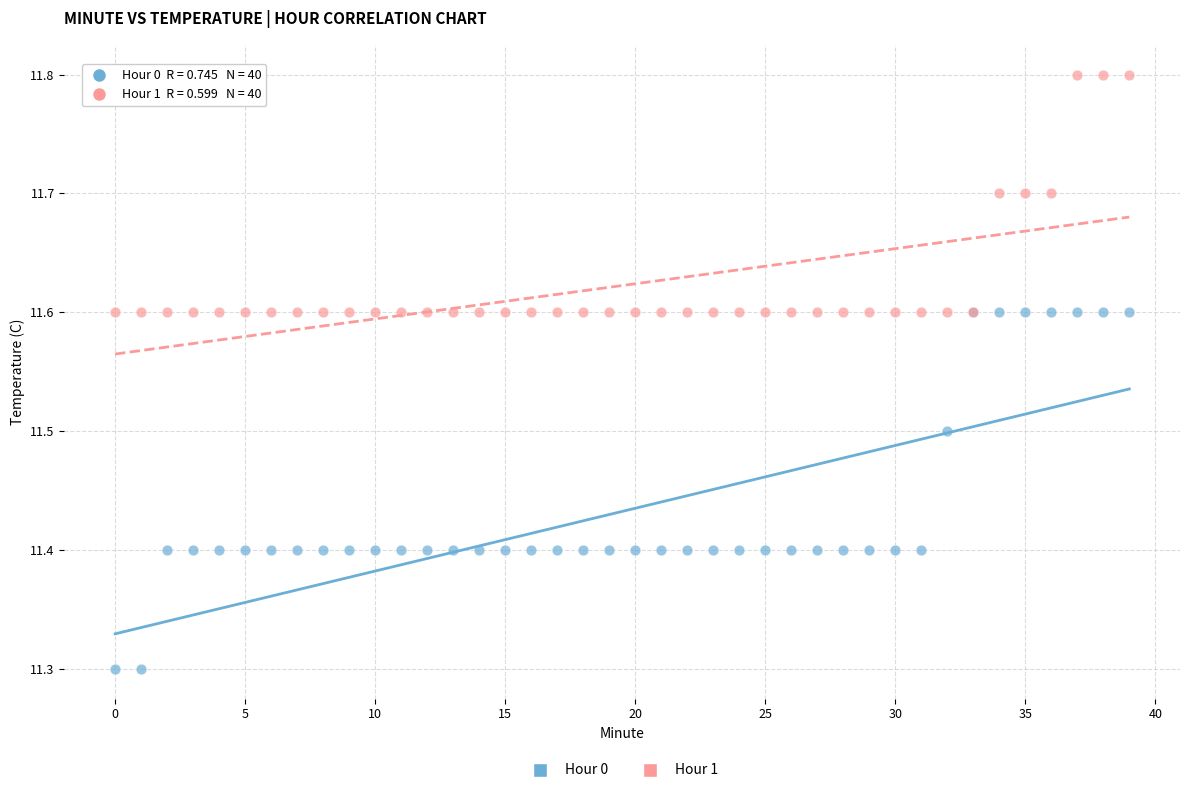

Which series contains the lowest Y value?

Hour 0